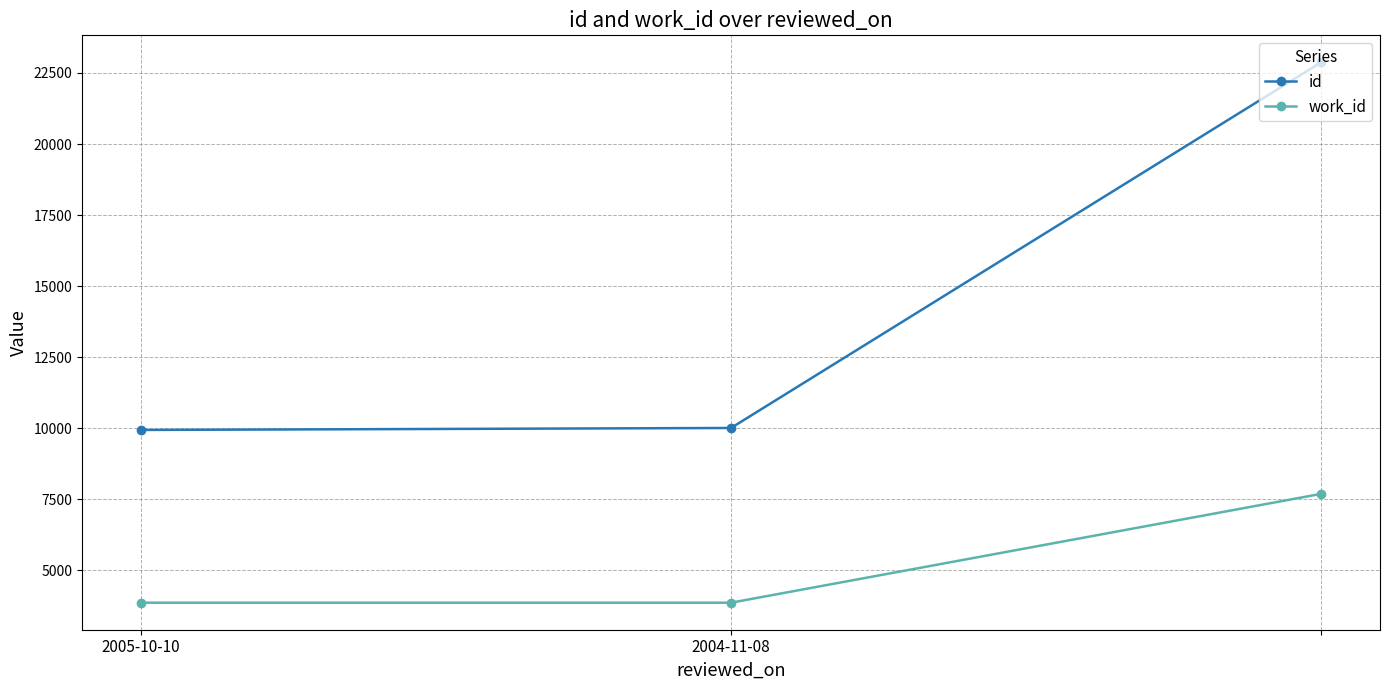

What is the lowest value of the work_id series?

3866